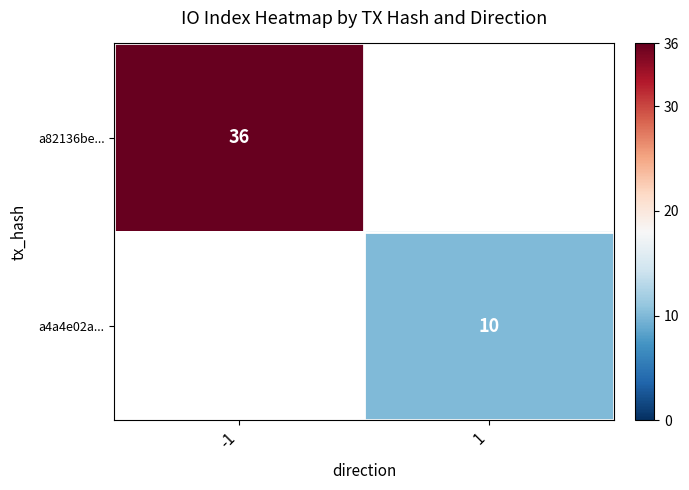

Which series has the largest range (max minus min)?

a82136be...